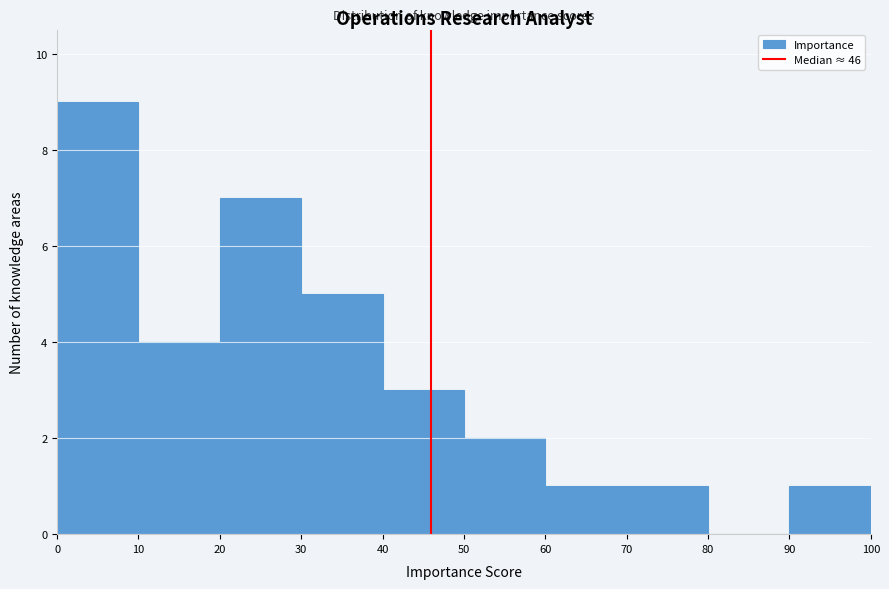

Which range on the x-axis has the tallest bar?

0 to 10